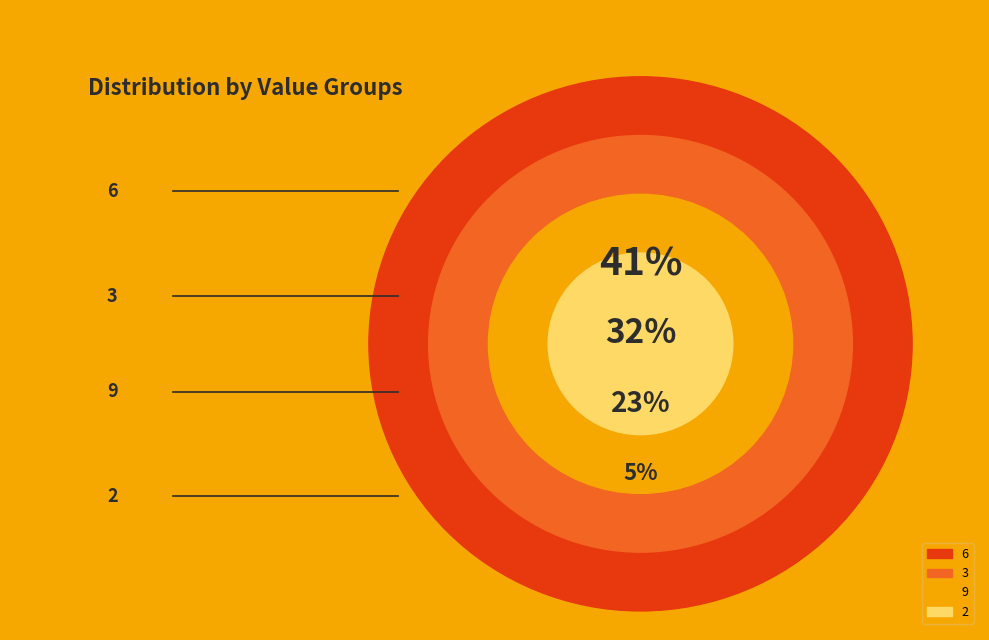

What is the ratio of the value at 3 to the value at 2?

7.0